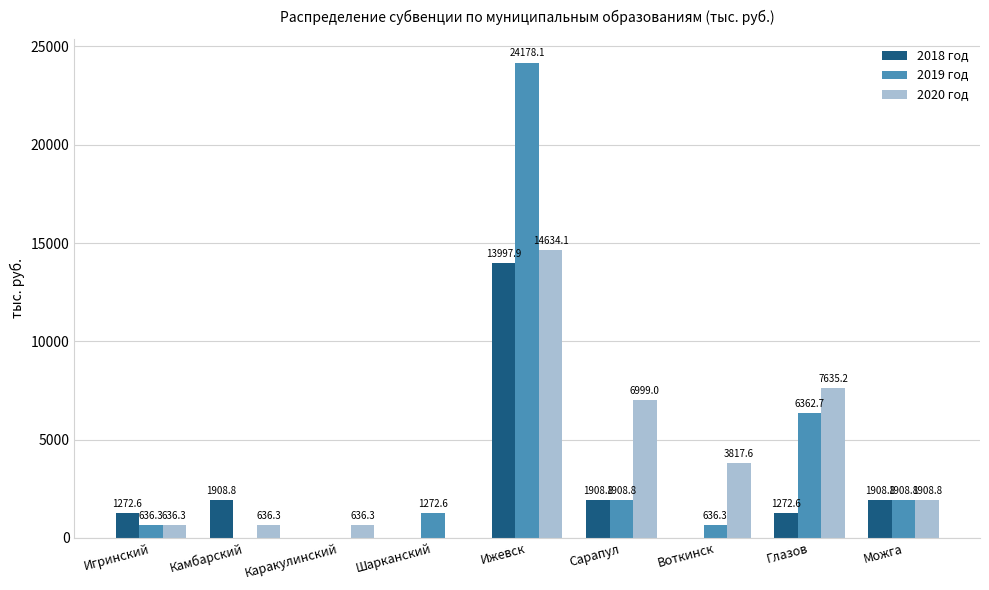

How many values in the 2020 год series exceed 1908?

5